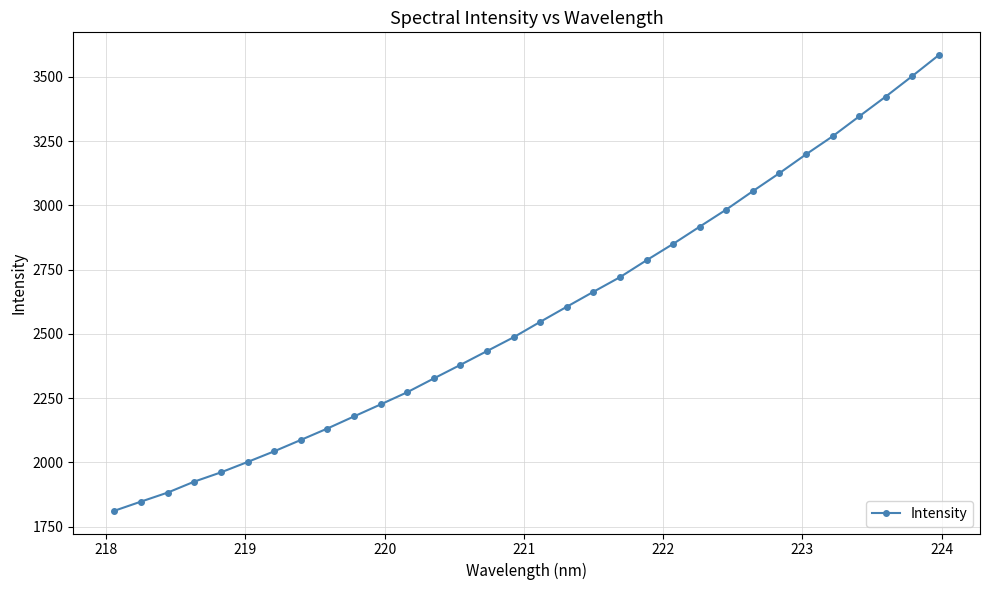

What is the value of the 26th point from the left?

3125.5